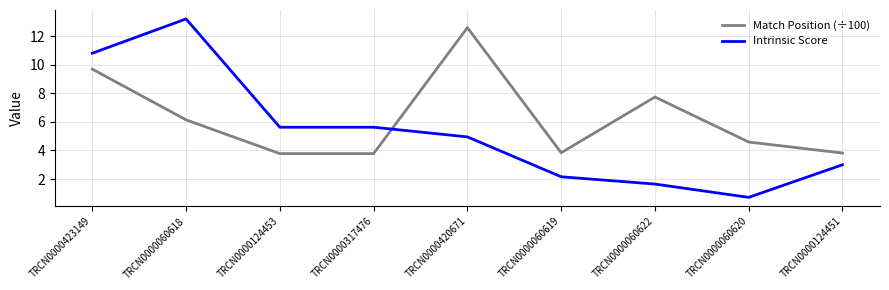

How many lines are shown in the chart?

2